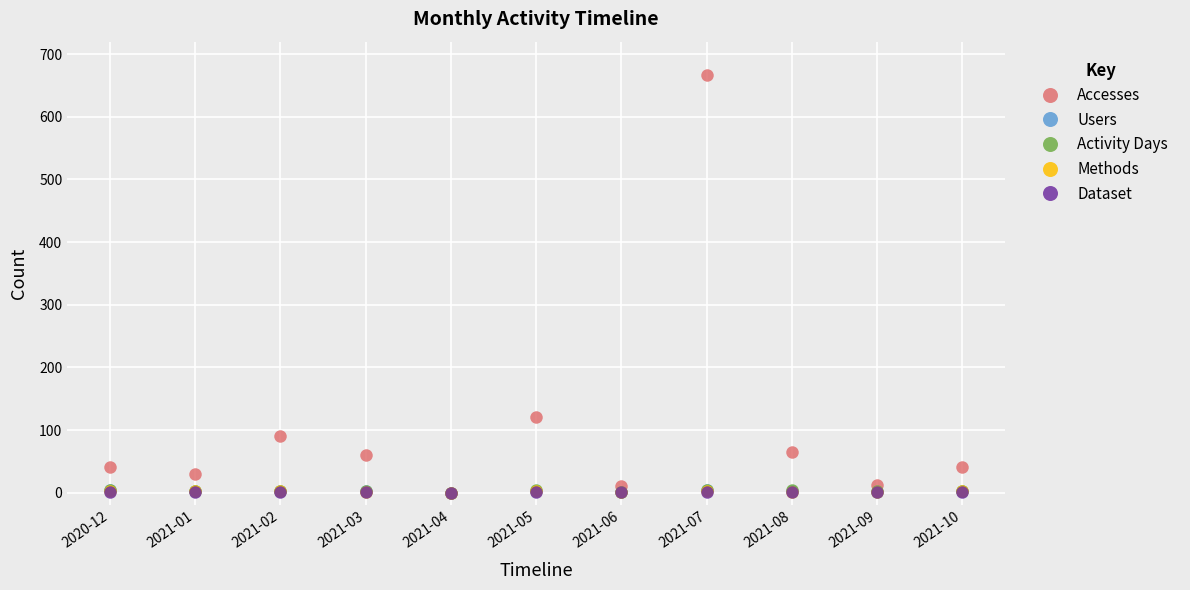

What is the total value across all series at 2021-05?

130